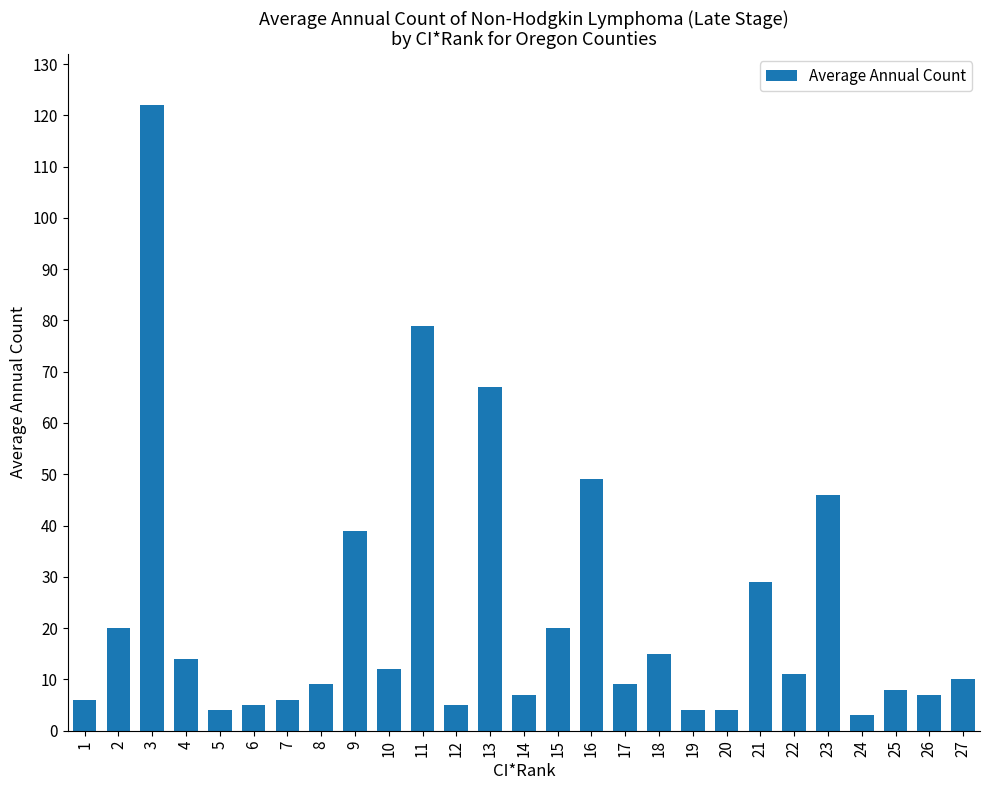

How many distinct data groups are displayed?

1